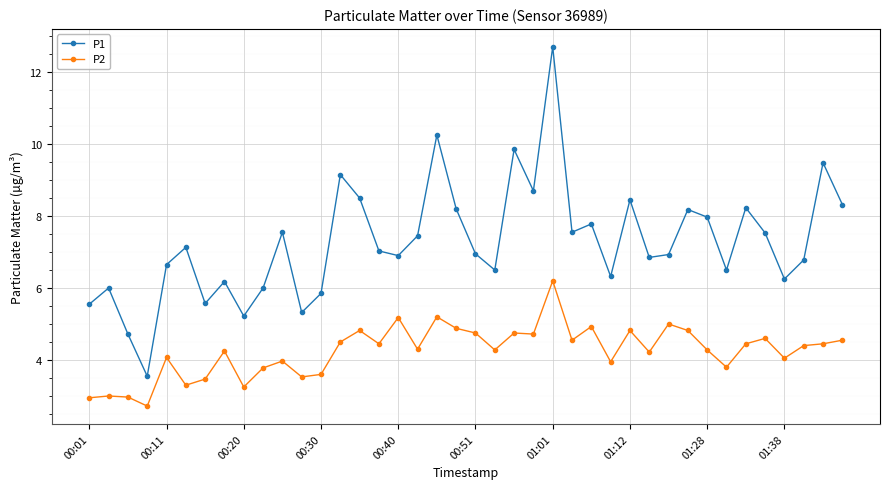

Which series has the largest range (max minus min)?

P1